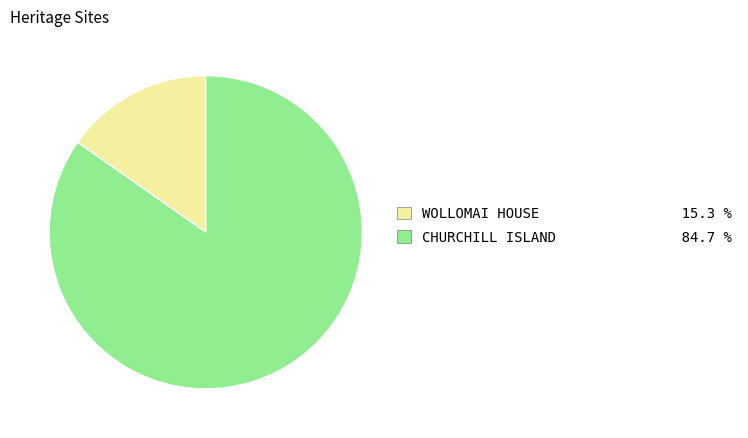

The WOLLOMAI HOUSE slice represents 15% of the pie. True or false?

True